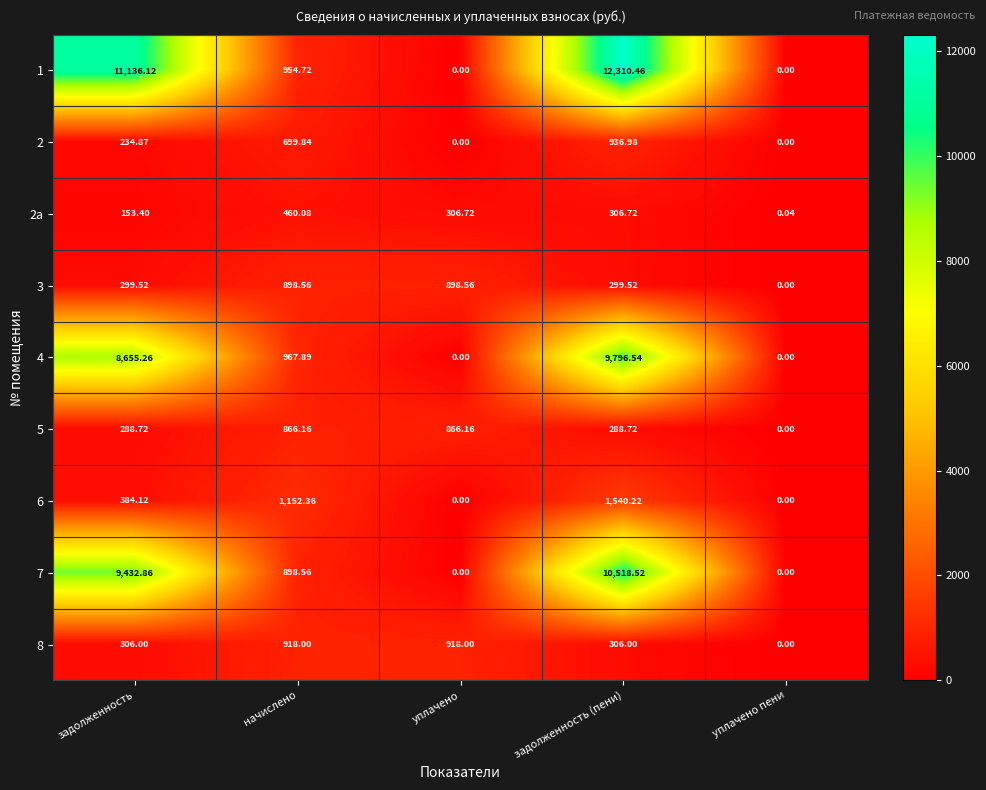

Where does the 1 series first go above 954?

задолженность